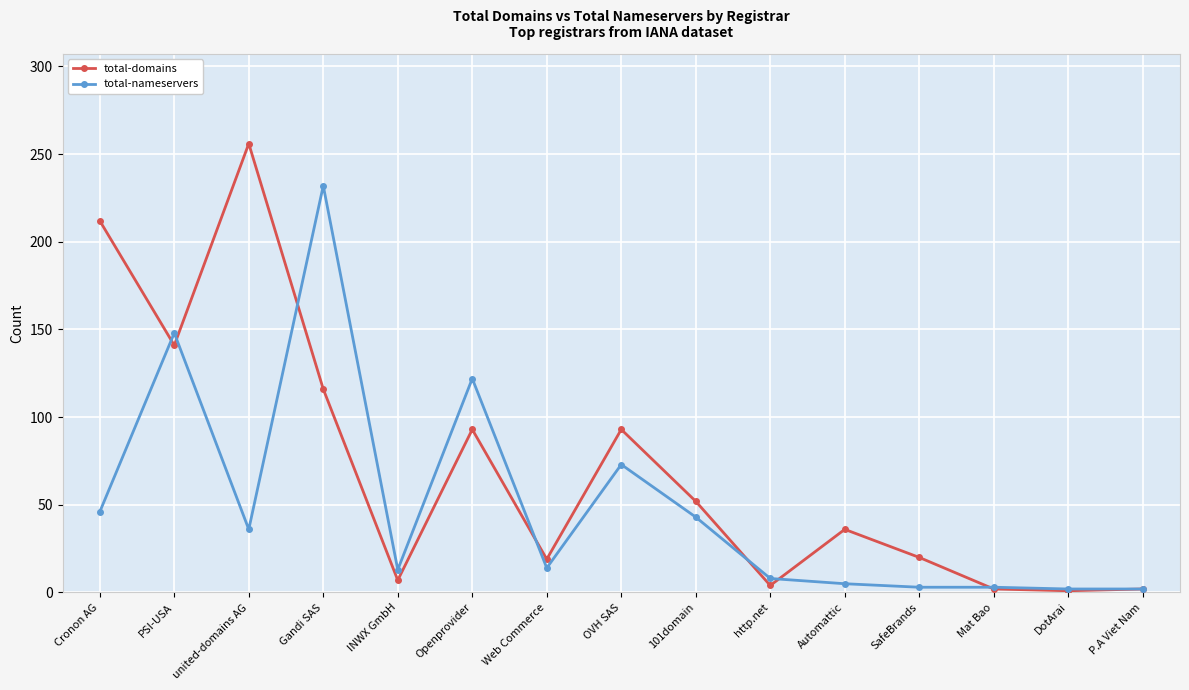

Is the value of total-nameservers at Cronon AG greater than the value of total-domains at SafeBrands?

Yes